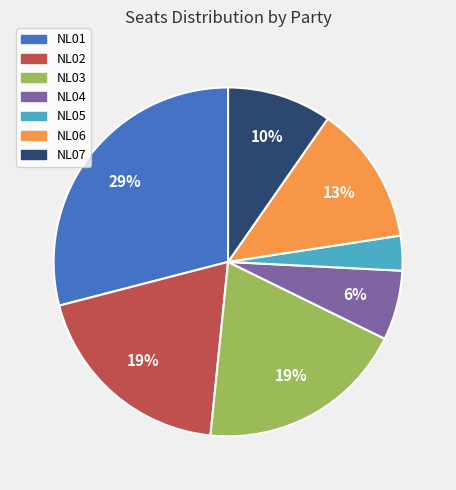

Which slice is the smallest?

NL05